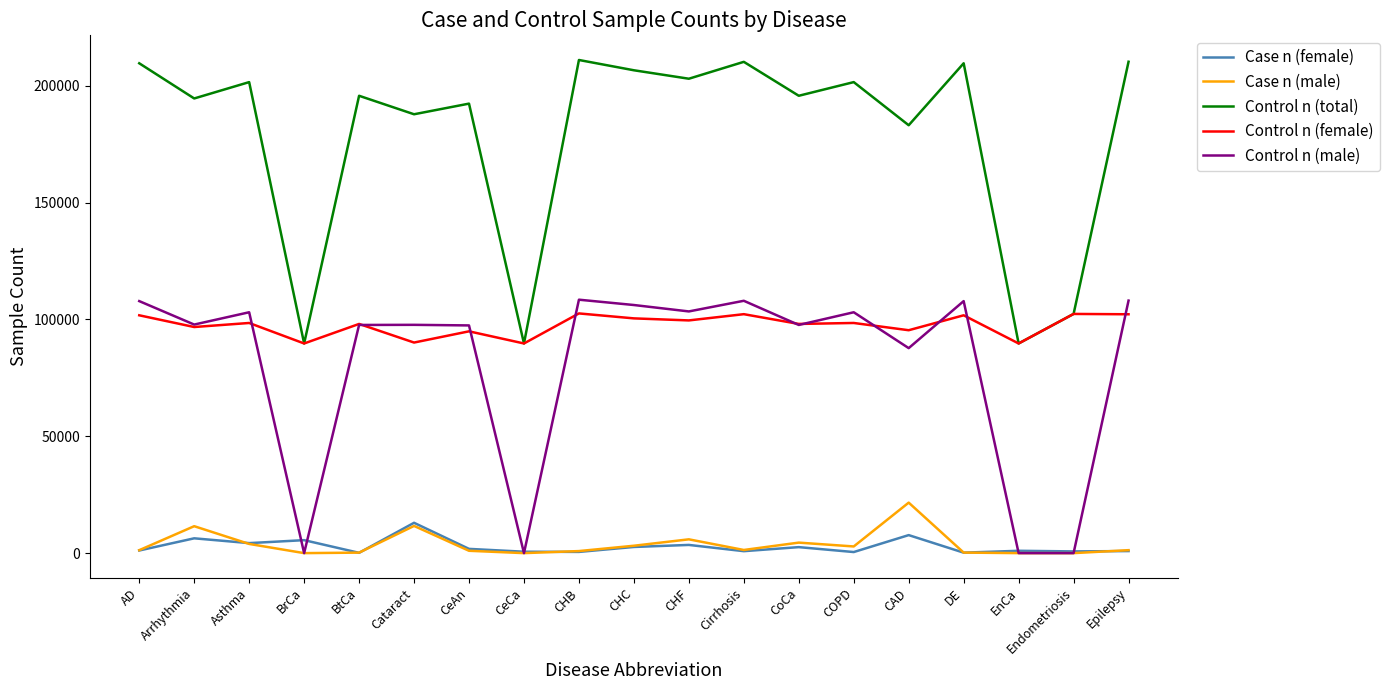

Which series has the widest spread of values?

Control n (total)